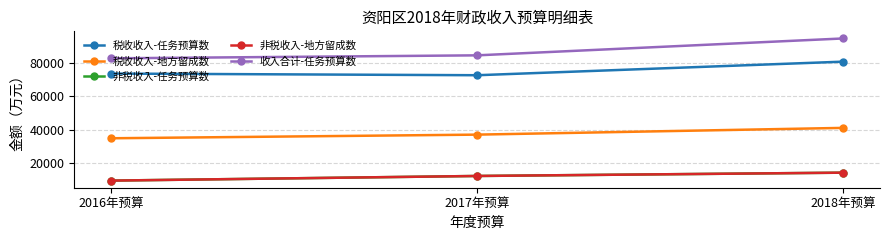

Is this an area chart (filled region under the line)?

No